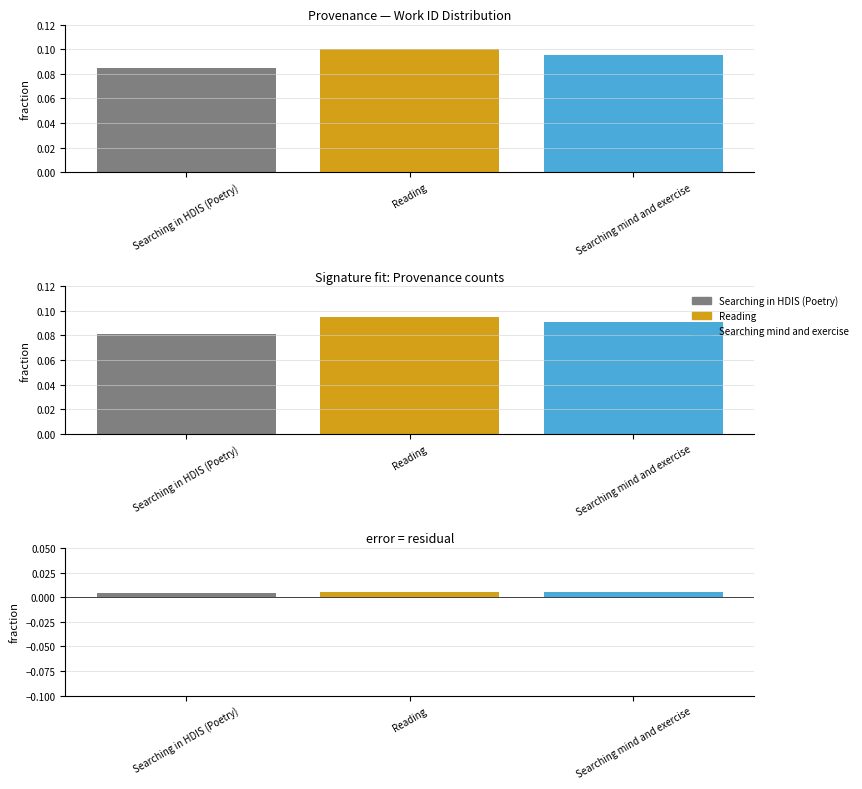

What is the label of the 3rd bar from the left?

Searching mind and exercise